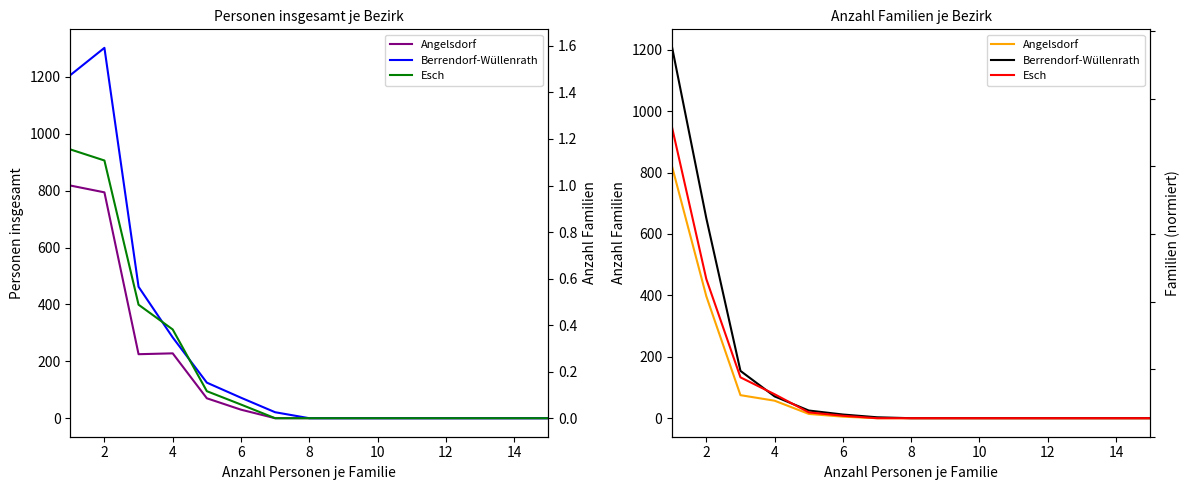

Rank the series by their maximum value, from highest to lowest.

Berrendorf-Wüllenrath, Esch, Angelsdorf